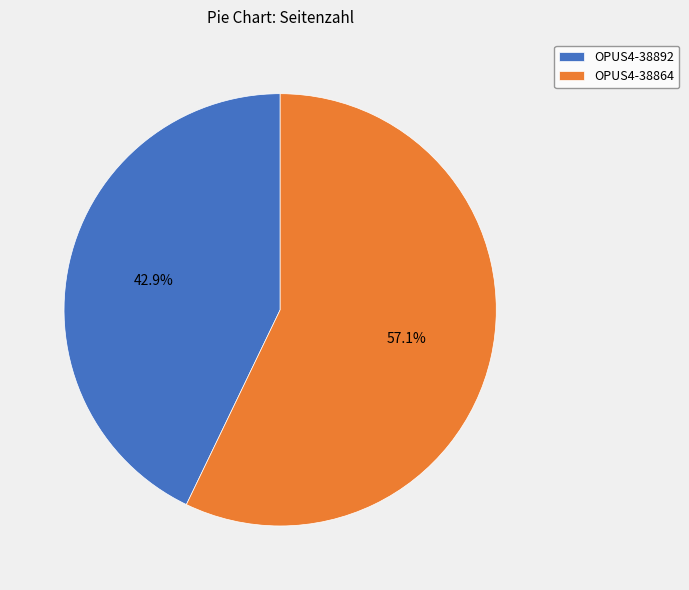

To the nearest percent, what is the combined percentage of OPUS4-38892 and OPUS4-38864?

100%